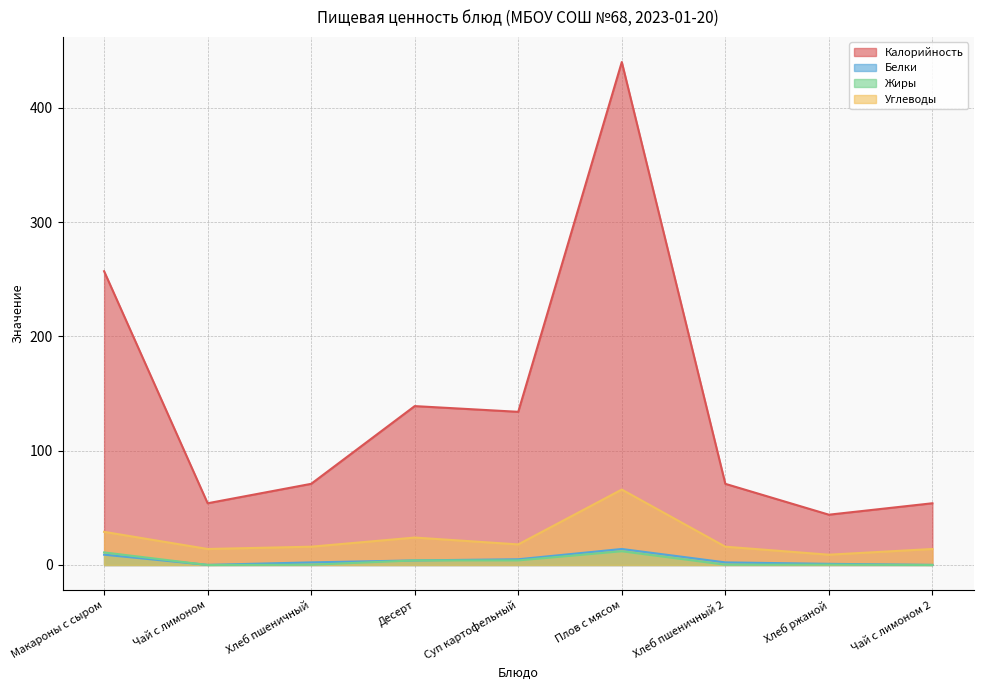

How many values in Жиры are above zero?

7